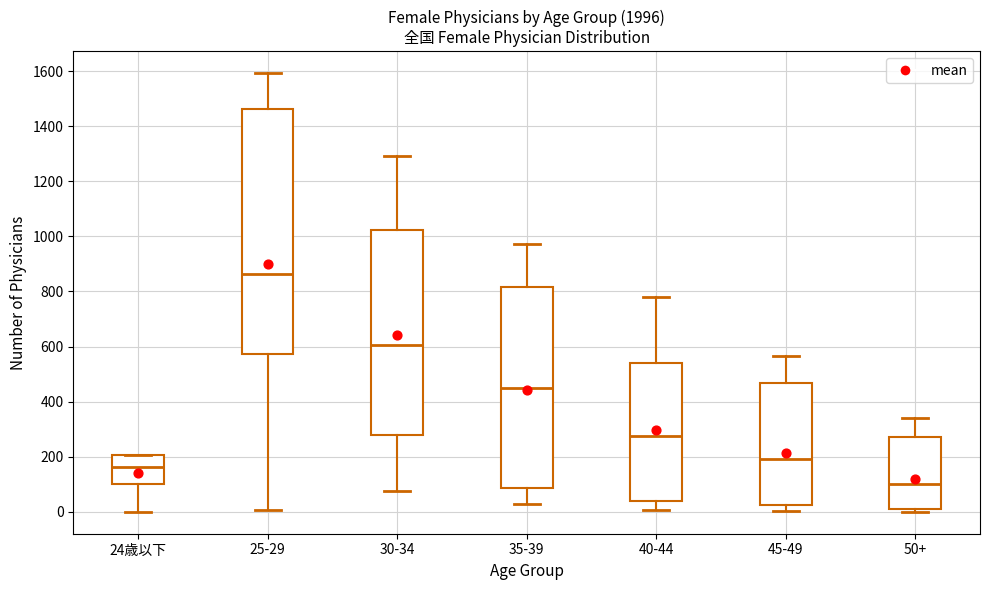

Reading left to right, transcribe this box plot: for each box, give where its median line is, the range the box spans, and where its two whiskers end, as read against the y-axis. The values are not printed on the chart, so give them approximately, as read against the axis.

24歳以下: median 160, box 100 to 200, whiskers 0 to 200
25-29: median 860, box 580 to 1460, whiskers 0 to 1600
30-34: median 600, box 280 to 1020, whiskers 80 to 1300
35-39: median 440, box 80 to 820, whiskers 40 to 980
40-44: median 280, box 40 to 540, whiskers 0 to 780
45-49: median 200, box 20 to 460, whiskers 0 to 560
50+: median 100, box 0 to 280, whiskers 0 (just below the box's lower edge) to 340